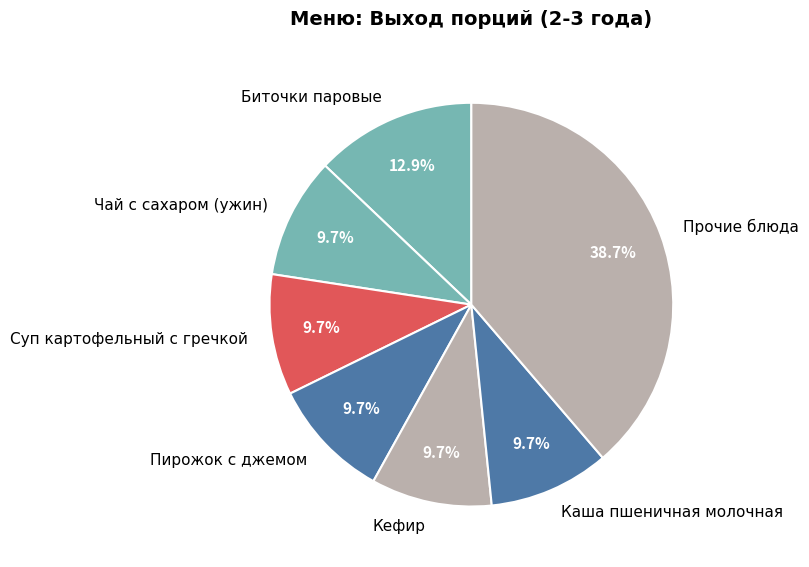

To the nearest percent, what is the difference between the largest and smallest slice percentages?

29%